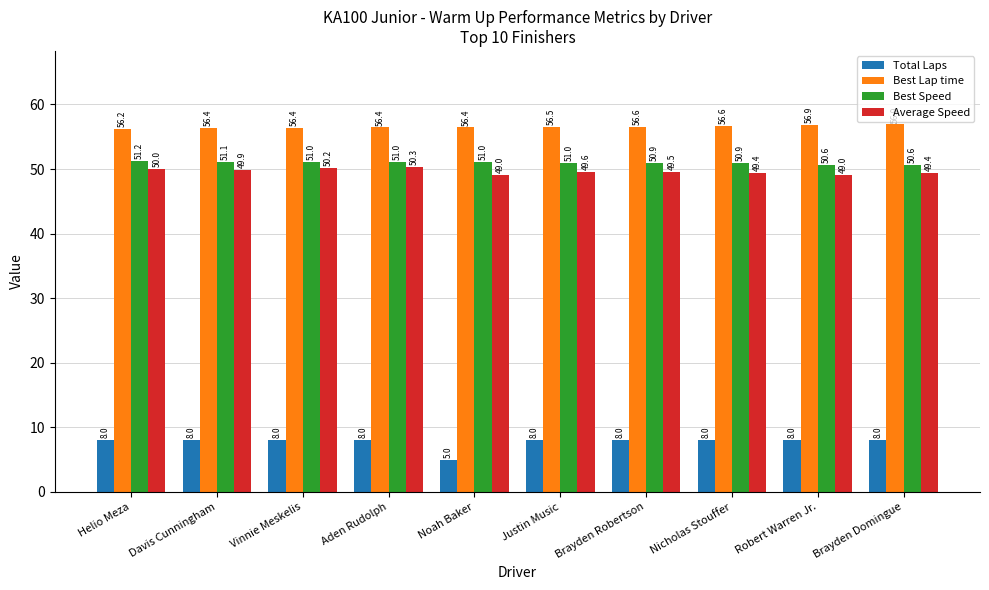

Is the value of Total Laps at Helio Meza greater than the value of Best Lap time at Helio Meza?

No